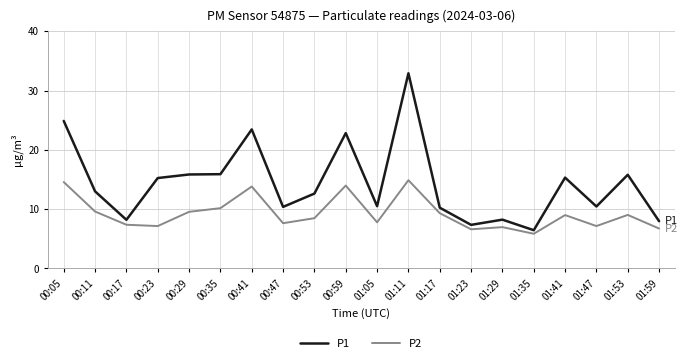

Which series has the widest spread of values?

P1